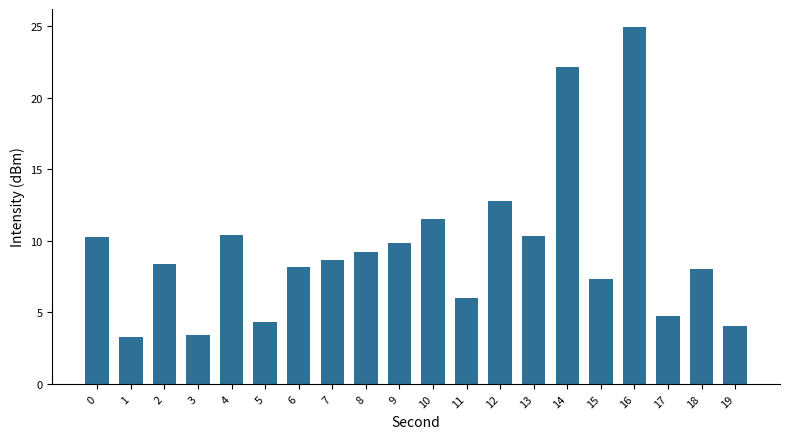

At which category does the chart reach its peak across all series?

16